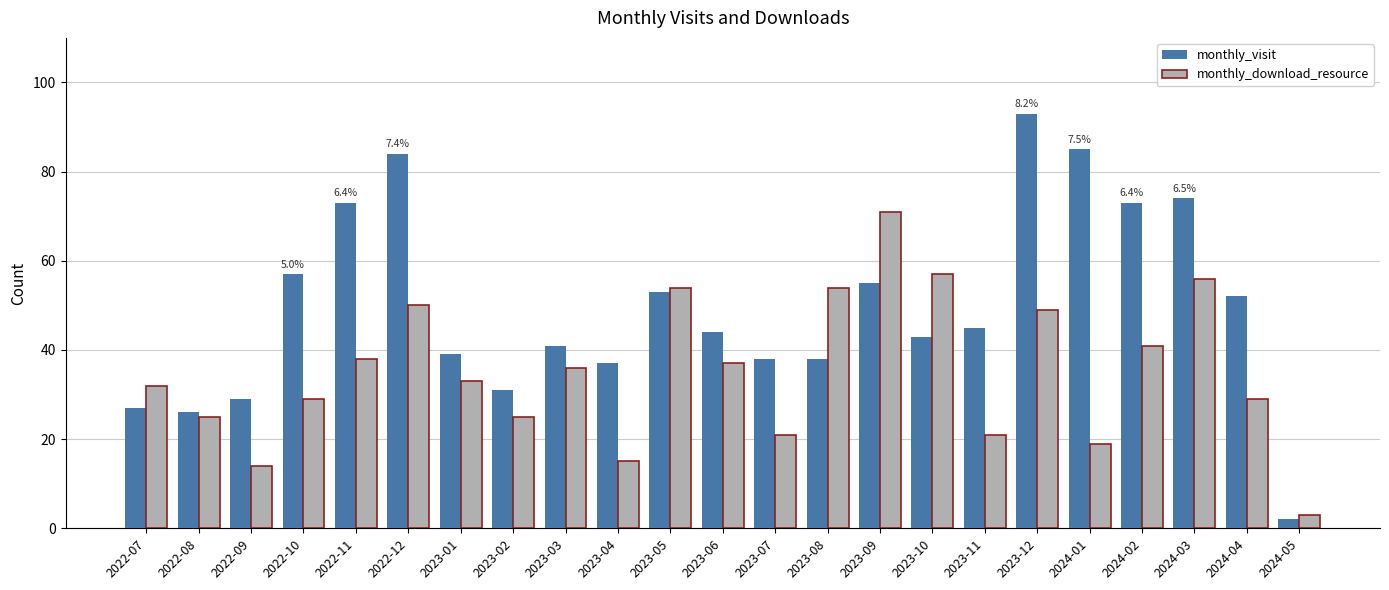

How many data points does each series have?

23